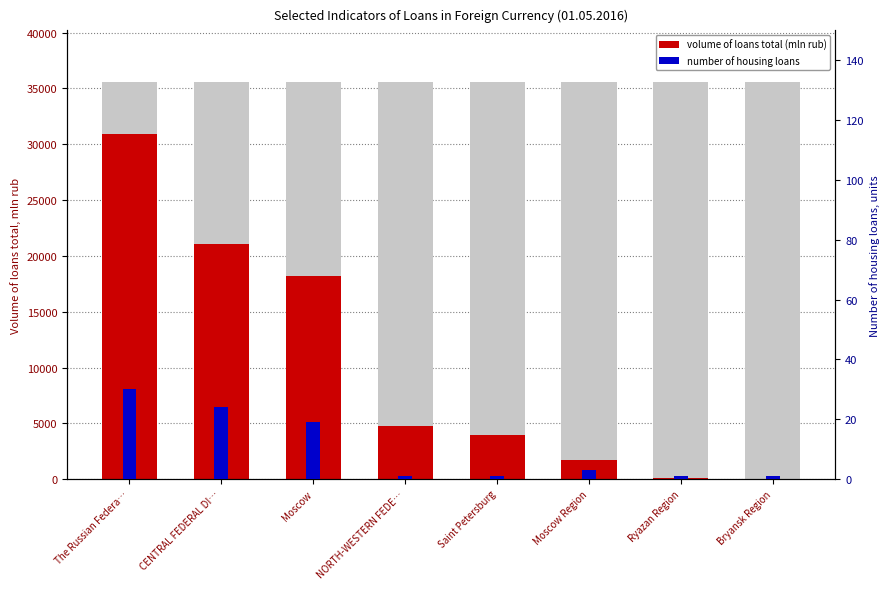

At which label does number of housing loans reach its peak?

The Russian Federa…